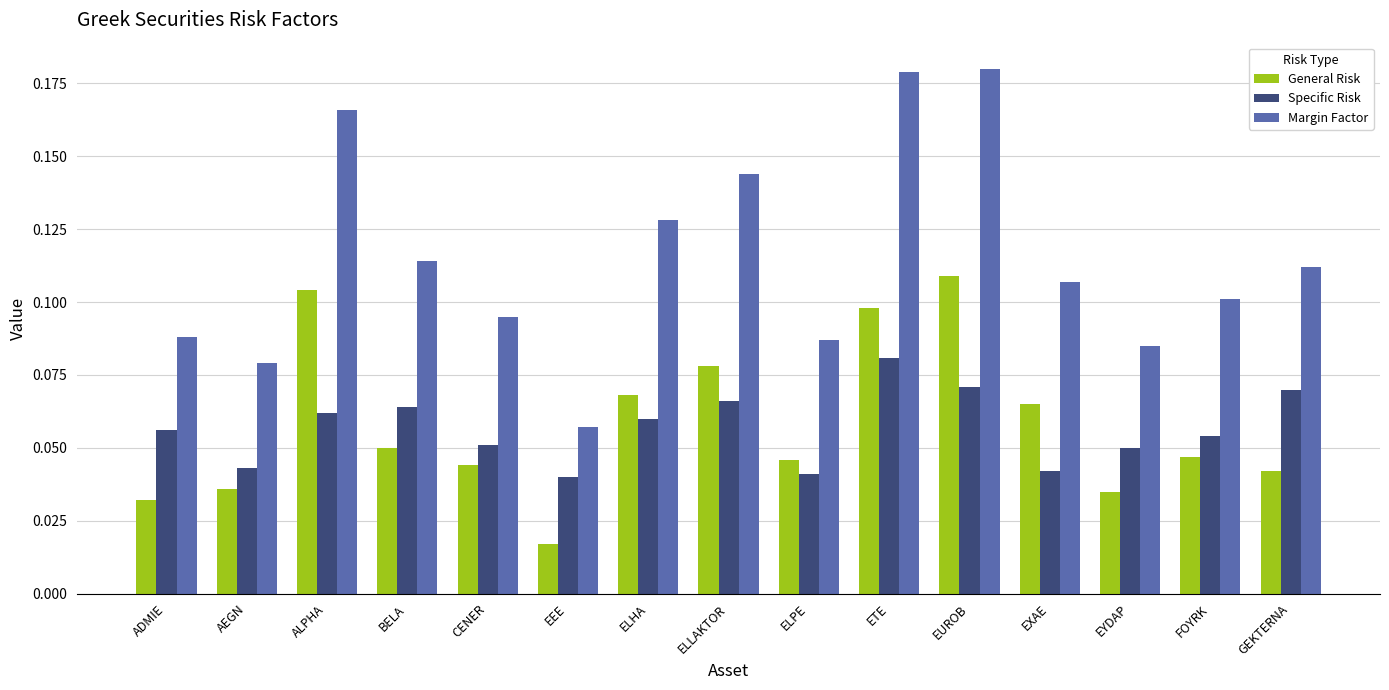

True or false: Margin Factor has a value of 0.2 at BELA.

False